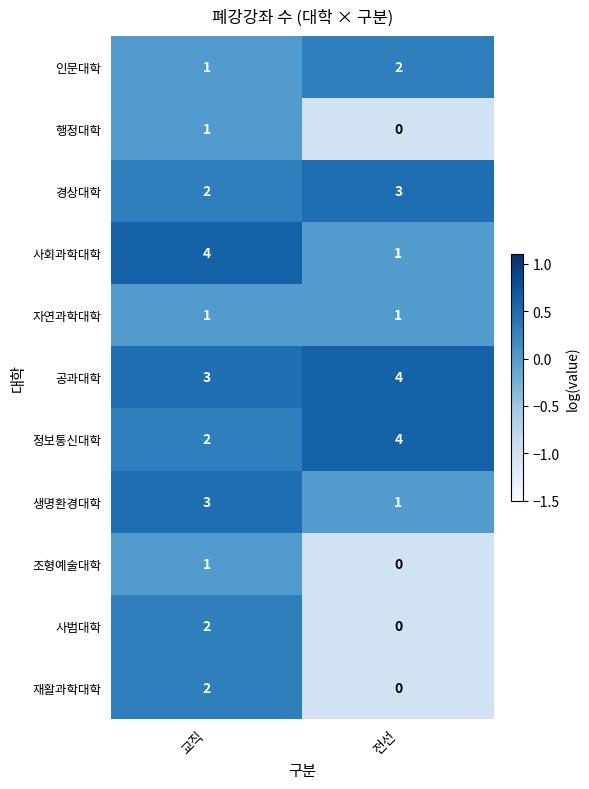

Read the 공과대학 value at 전선.

4